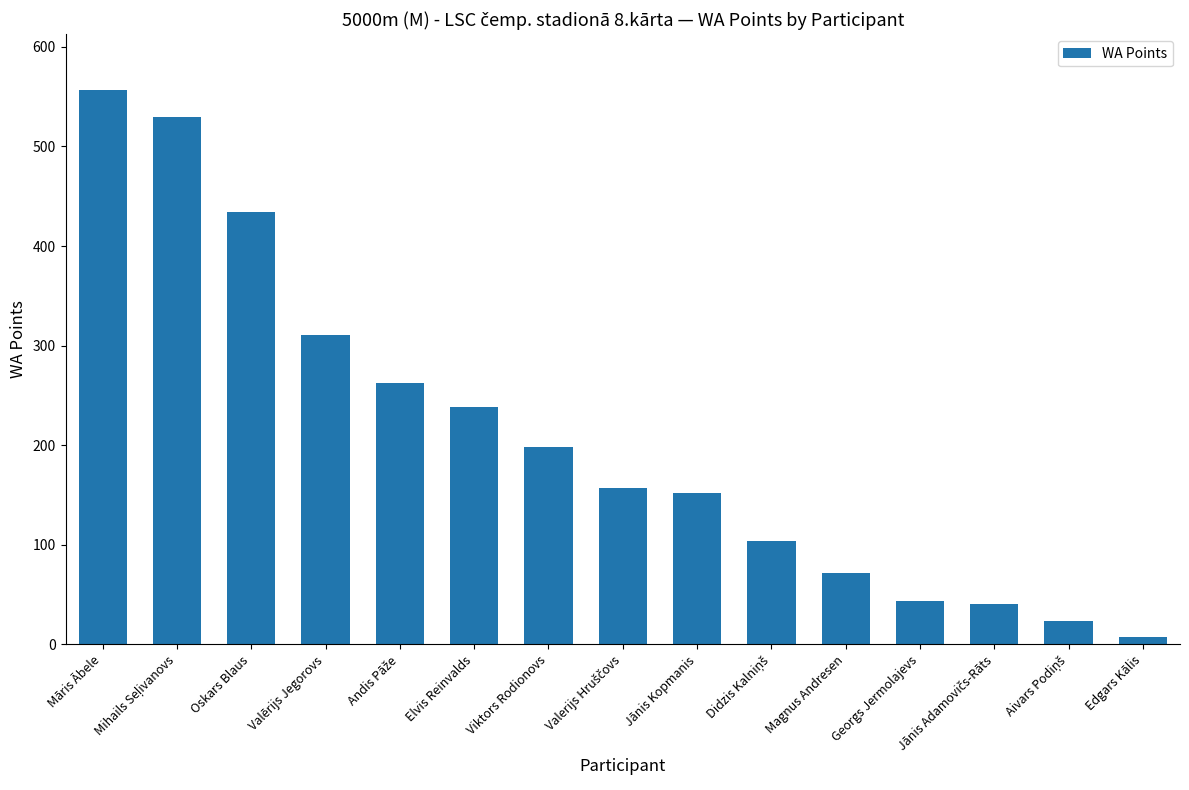

The chart shows a value of 72 at Magnus Andresen. True or false?

True